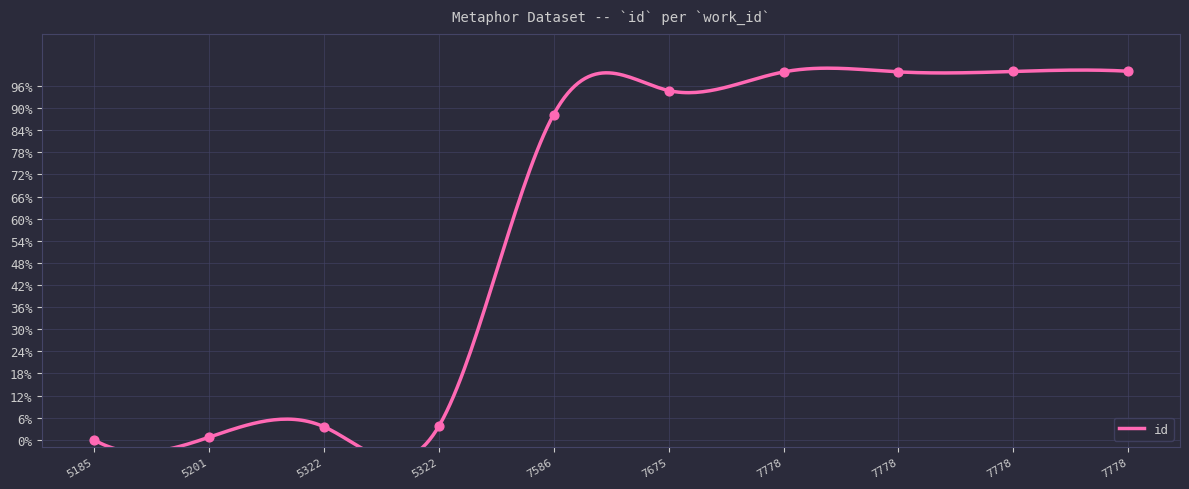

What is the change in value from 5185 to 7778?

+1.0